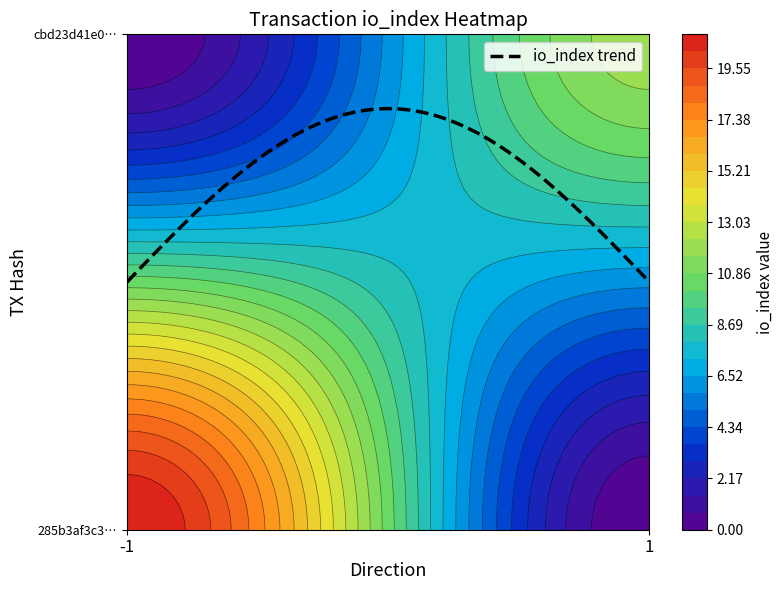

What is the lowest value of the cbd23d41e08a0748a959f37f32b521cc98f870c series?

1